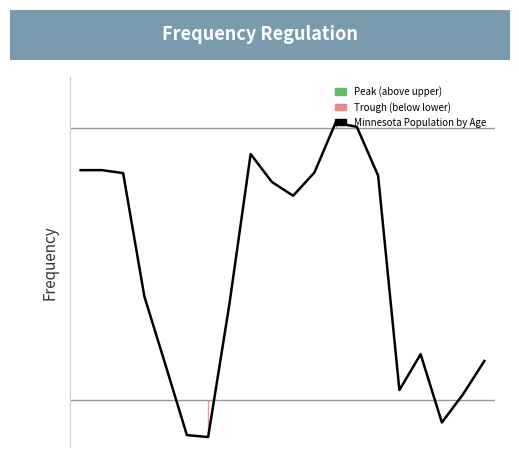

Between 12 and 3, which is larger?

12